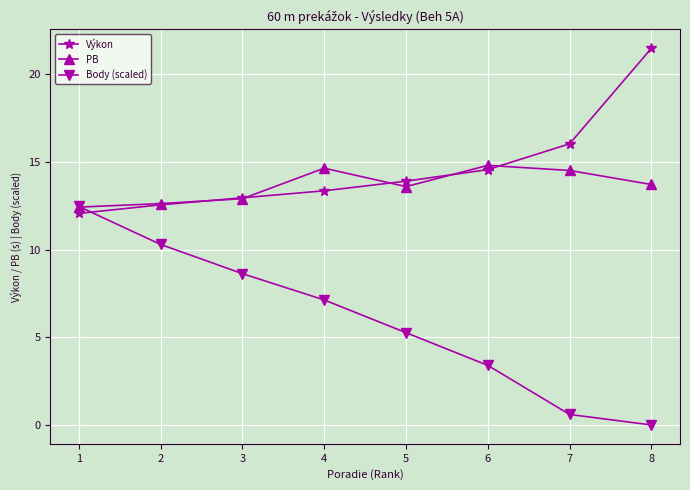

After their last crossing, which series has the higher values: Výkon or Body (scaled)?

Výkon